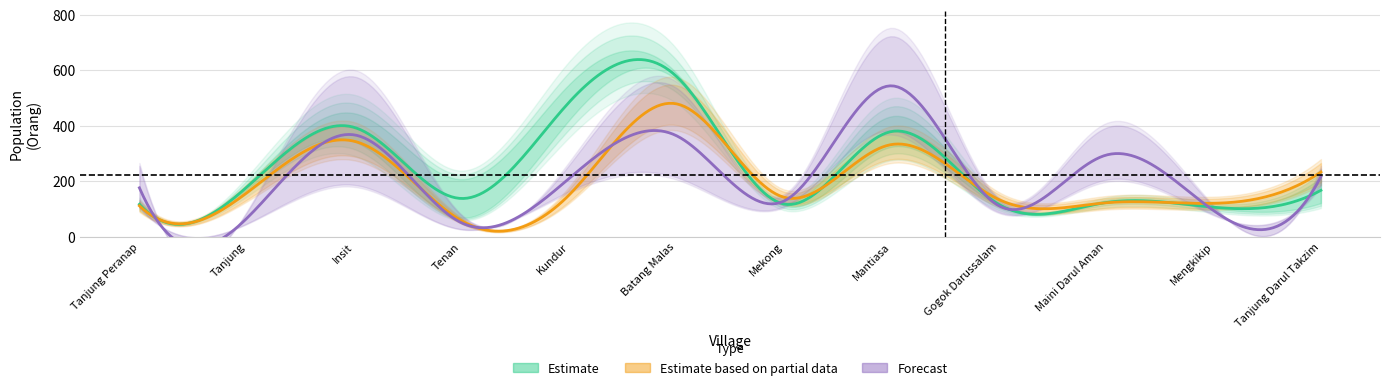

How many categories are shown in the chart?

12